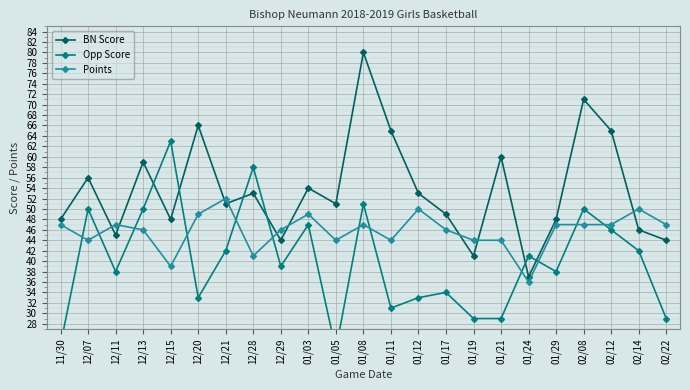

What value does the BN Score series have at 01/12, to the nearest 10?

50